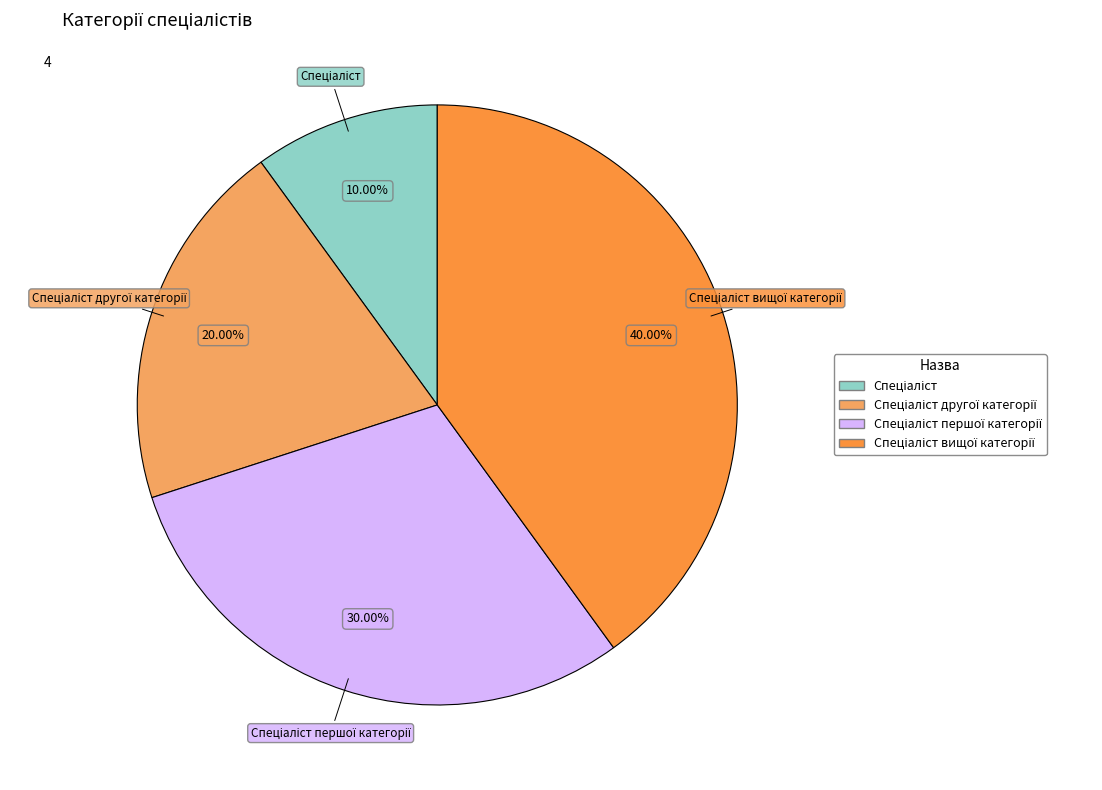

Does any single category account for the majority?

No